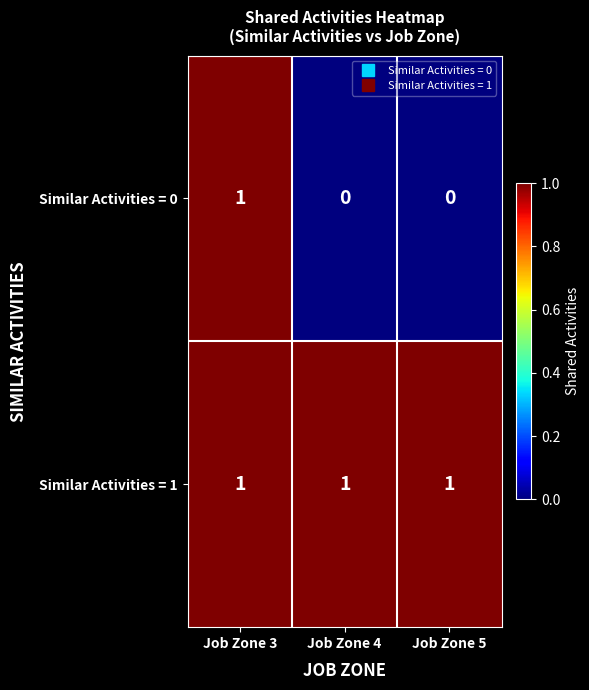

Which series has the largest range (max minus min)?

Similar Activities = 0